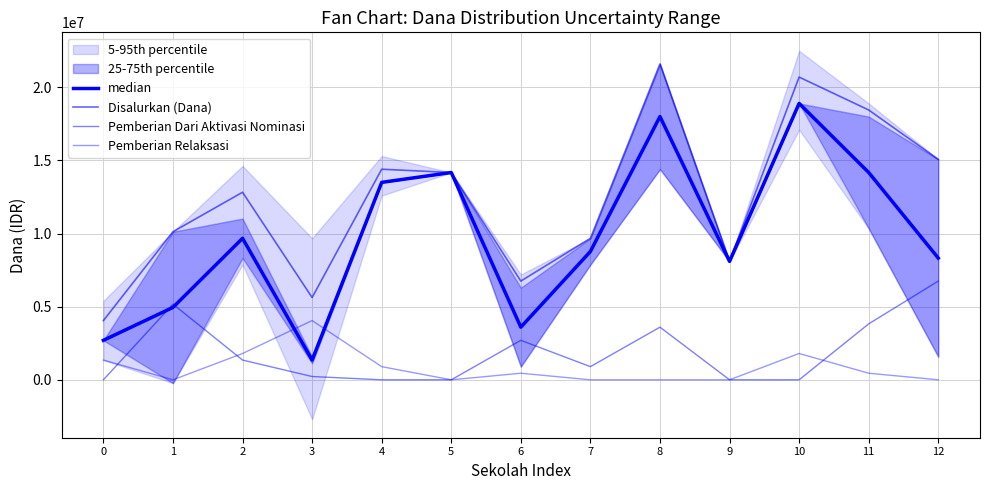

Where do Pemberian Dari Aktivasi Nominasi and median first cross each other?

0 and 1